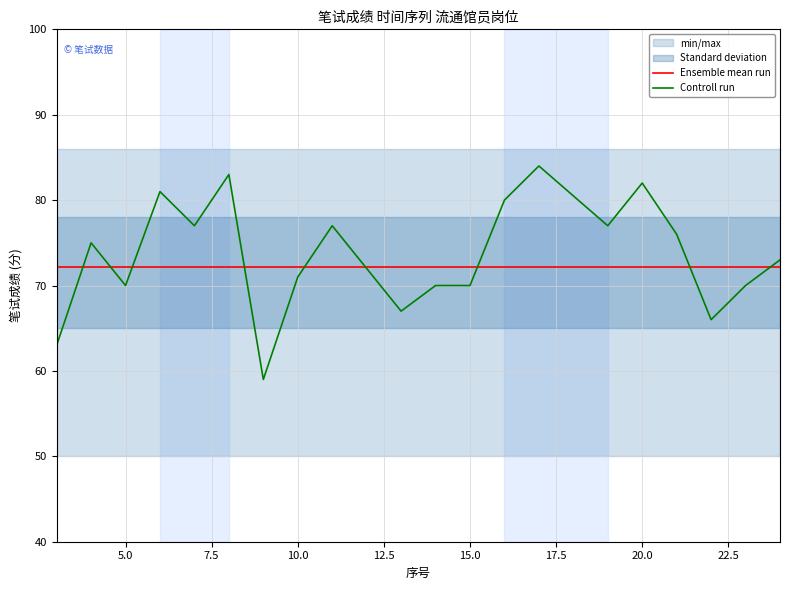

Is this an area chart (filled region under the line)?

No